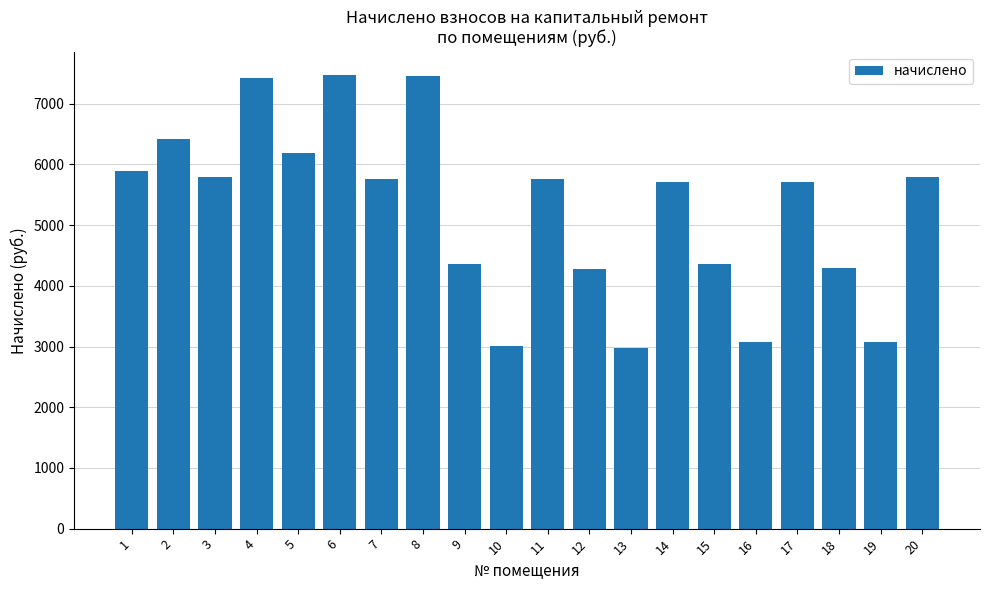

What is the value of the 9th bar from the left?

4355.6